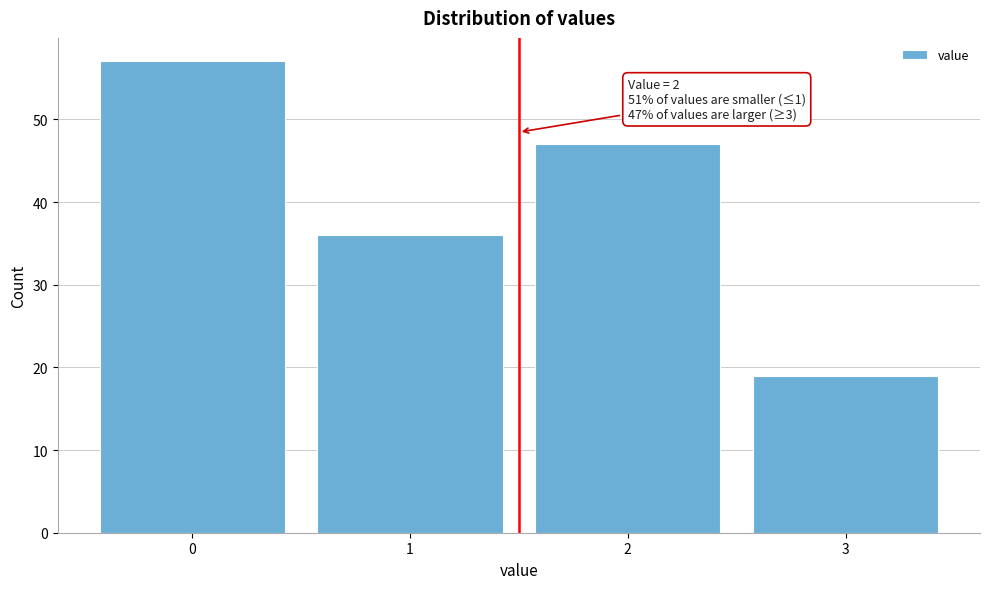

Reading left to right, list all the values displayed in this chart.

0=57	1=36	2=47	3=19